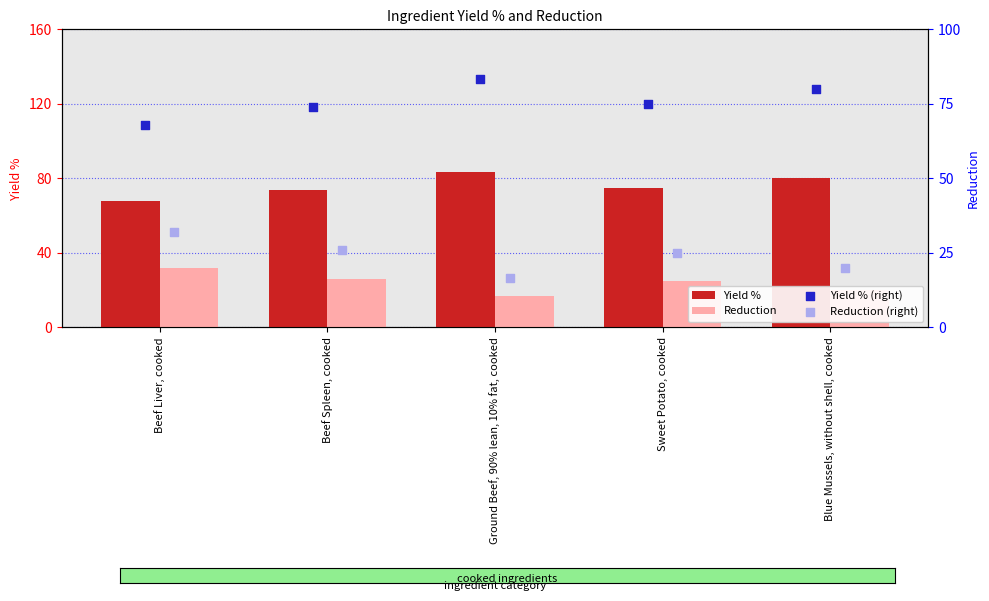

Is the value of Yield % at Beef Liver, cooked greater than the value of Yield % (right) at Ground Beef, 90% lean, 10% fat, cooked?

No